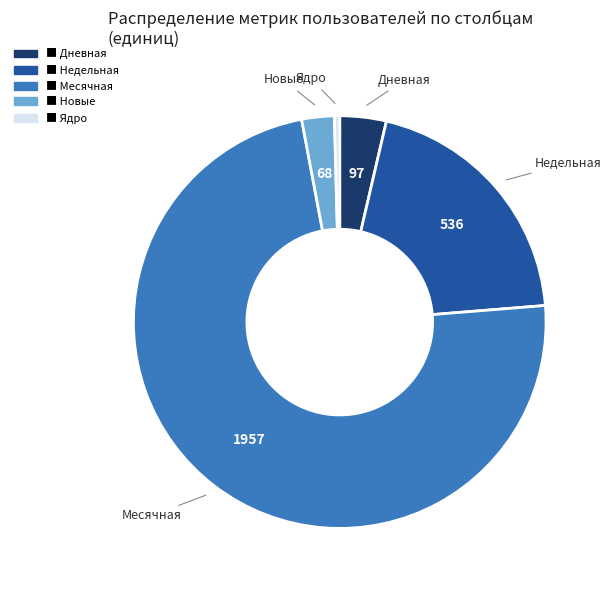

Is there a majority slice in this chart?

Yes